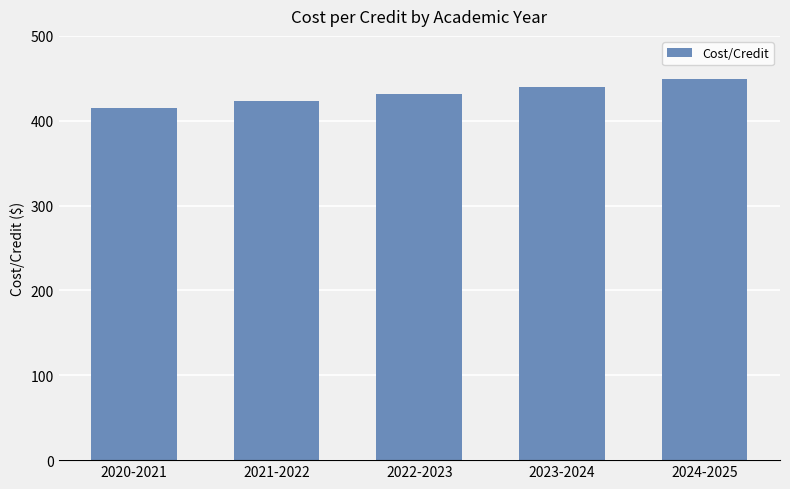

List the labels in order of value, largest first.

2024-2025, 2023-2024, 2022-2023, 2021-2022, 2020-2021